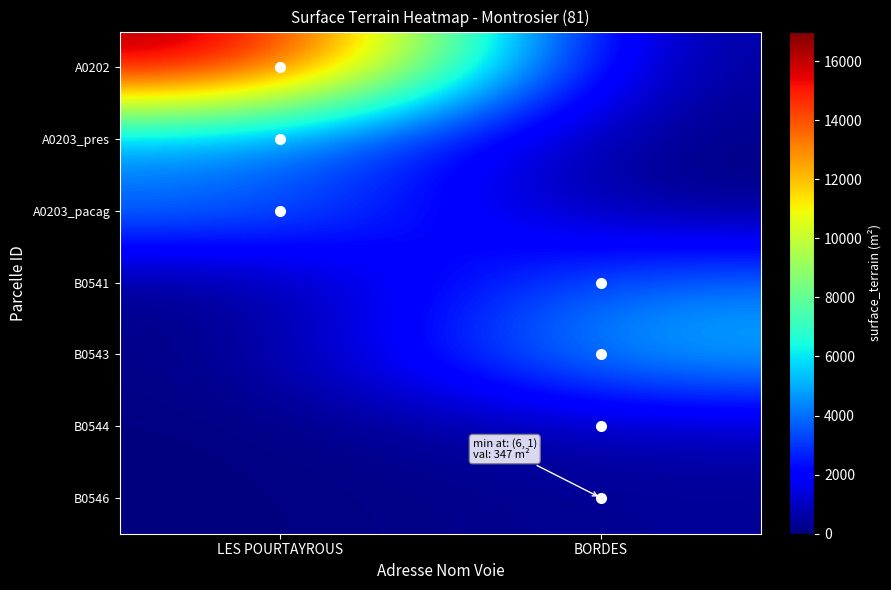

At which category is the sum across all series the highest?

LES POURTAYROUS